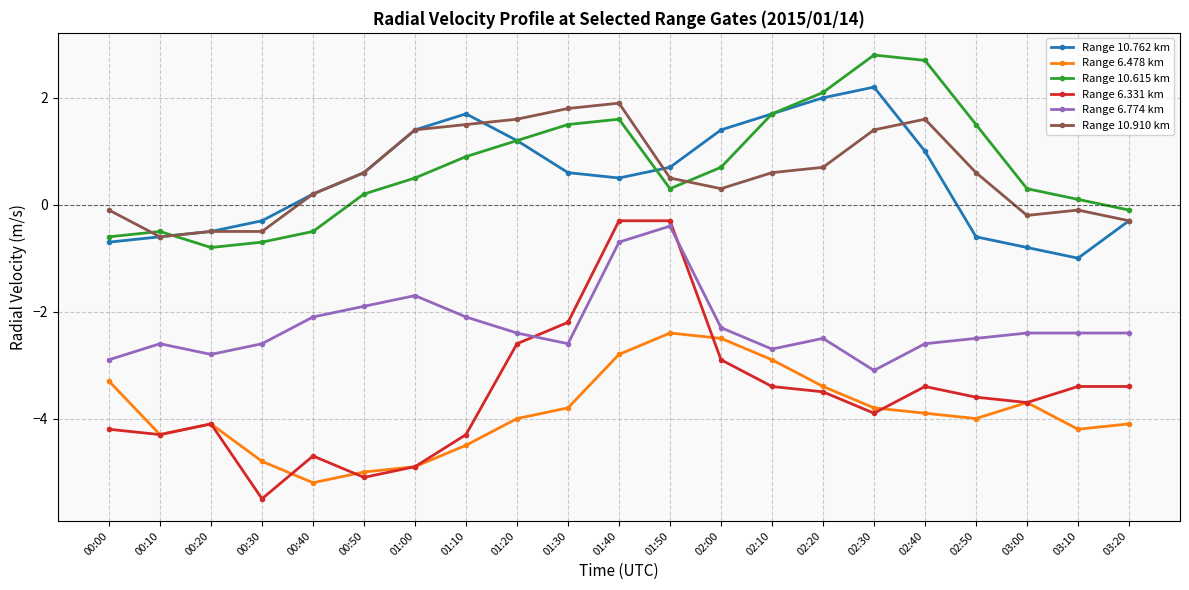

Is the value of Range 10.762 km at 00:50 greater than the value of Range 10.615 km at 00:30?

Yes